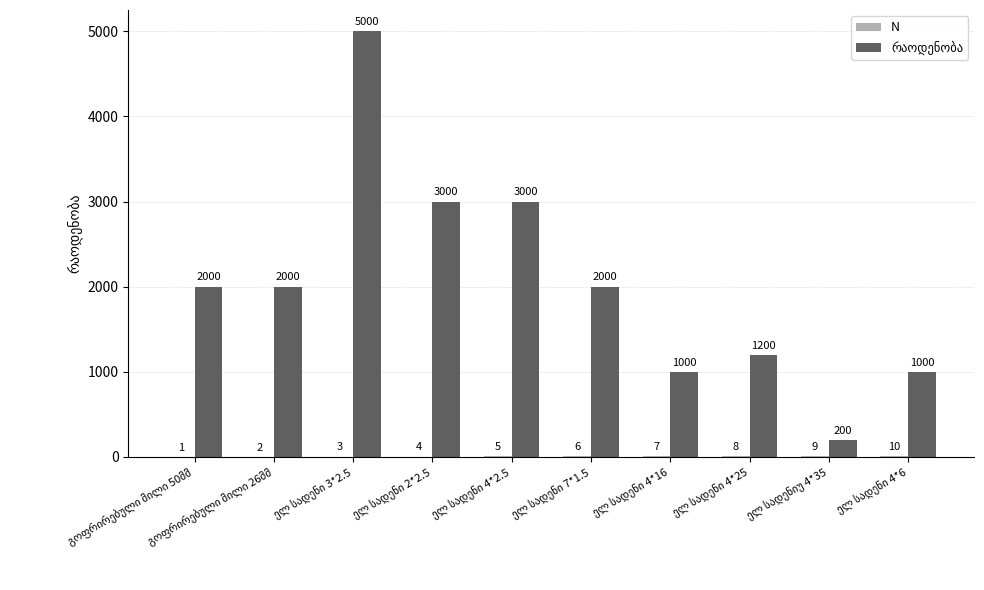

Count the number of data series in this chart.

2